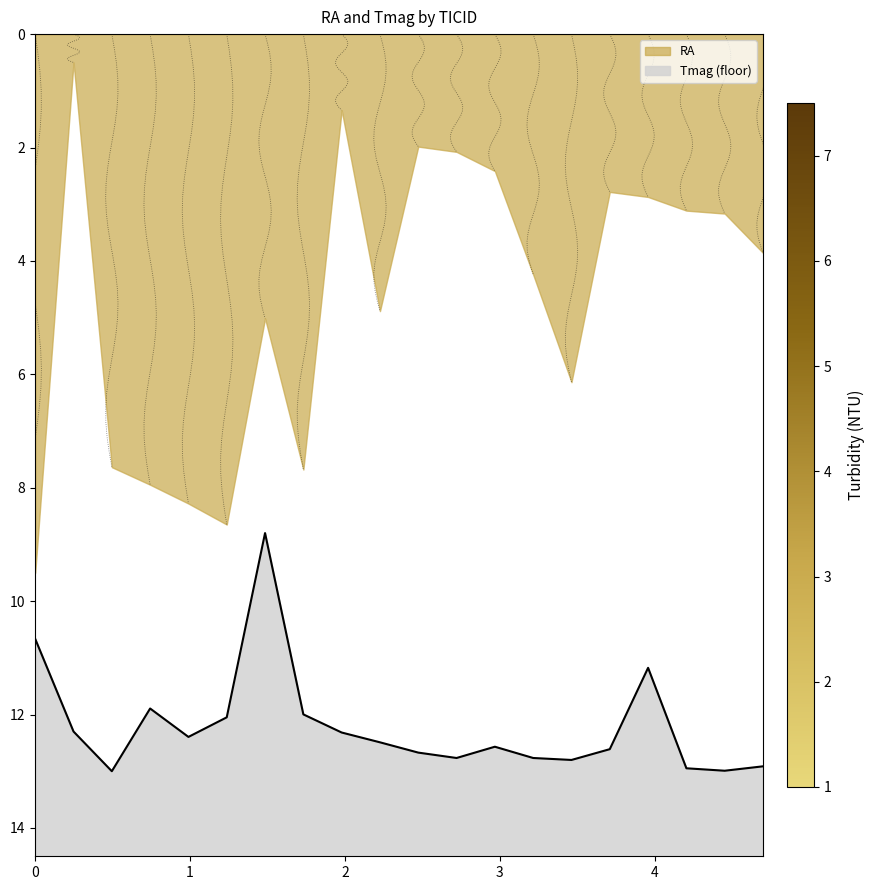

How many lines are shown in the chart?

1